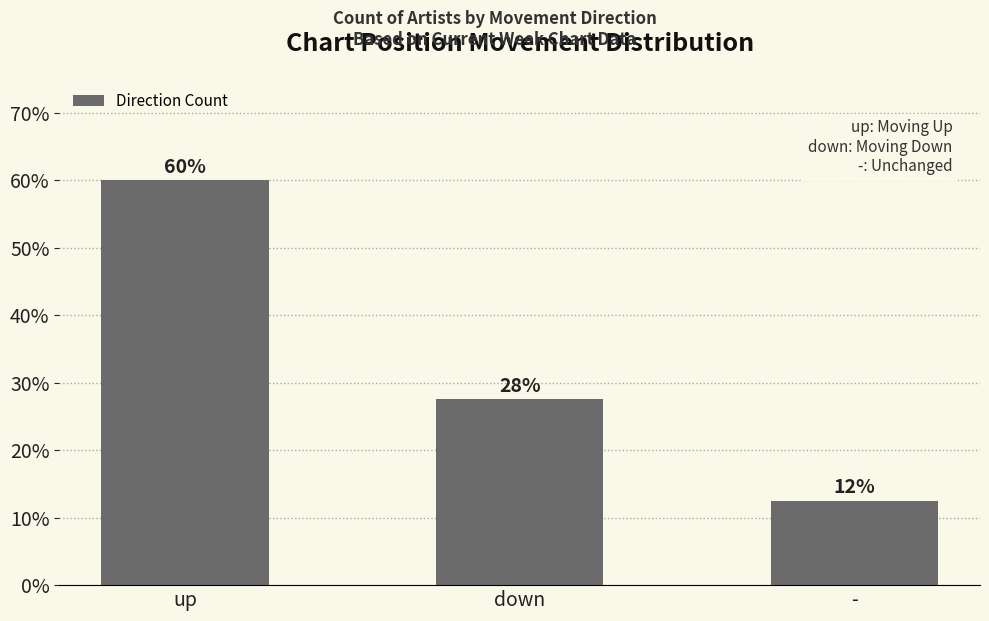

At which label does the data first exceed 27?

up